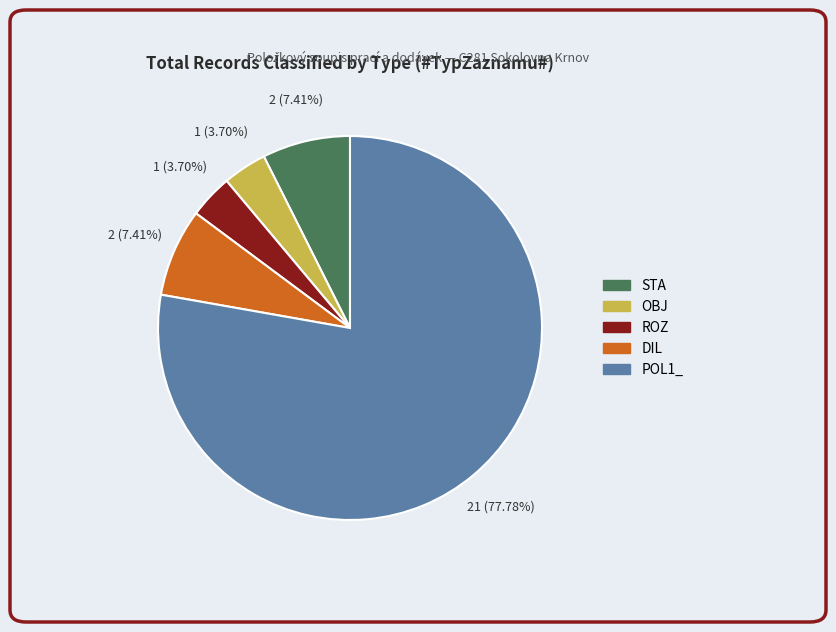

How many slices are in this pie chart?

5